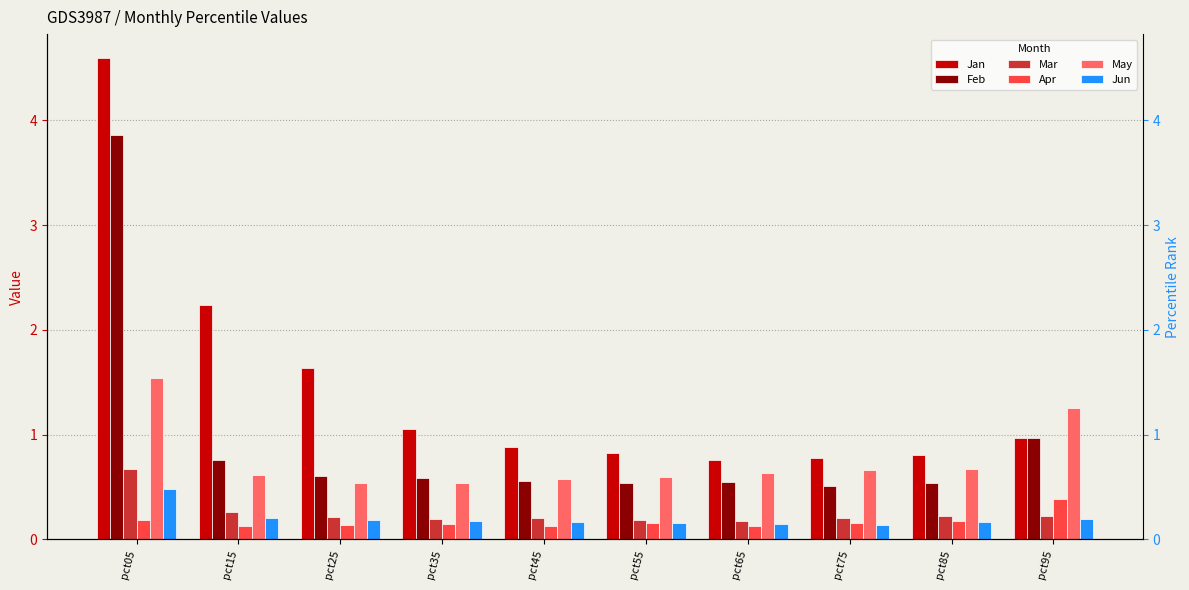

How many groups of bars are there?

10